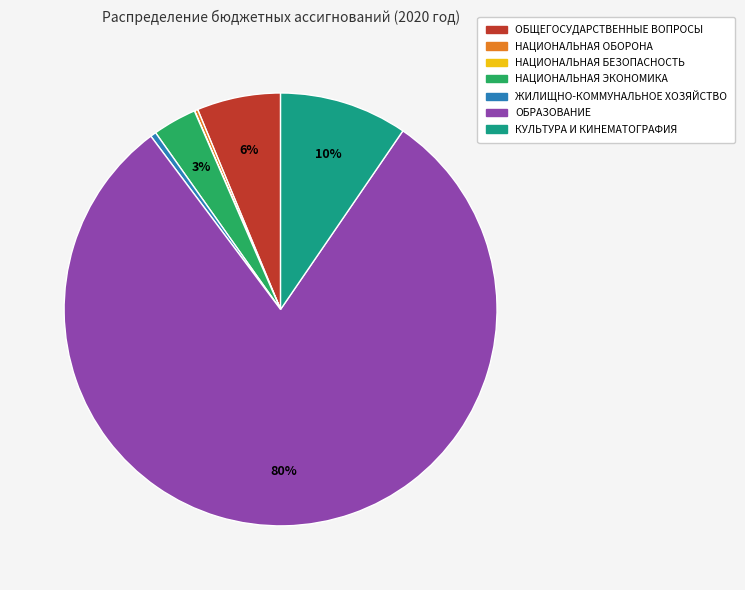

Which has a higher value, ОБРАЗОВАНИЕ or ОБЩЕГОСУДАРСТВЕННЫЕ ВОПРОСЫ?

ОБРАЗОВАНИЕ